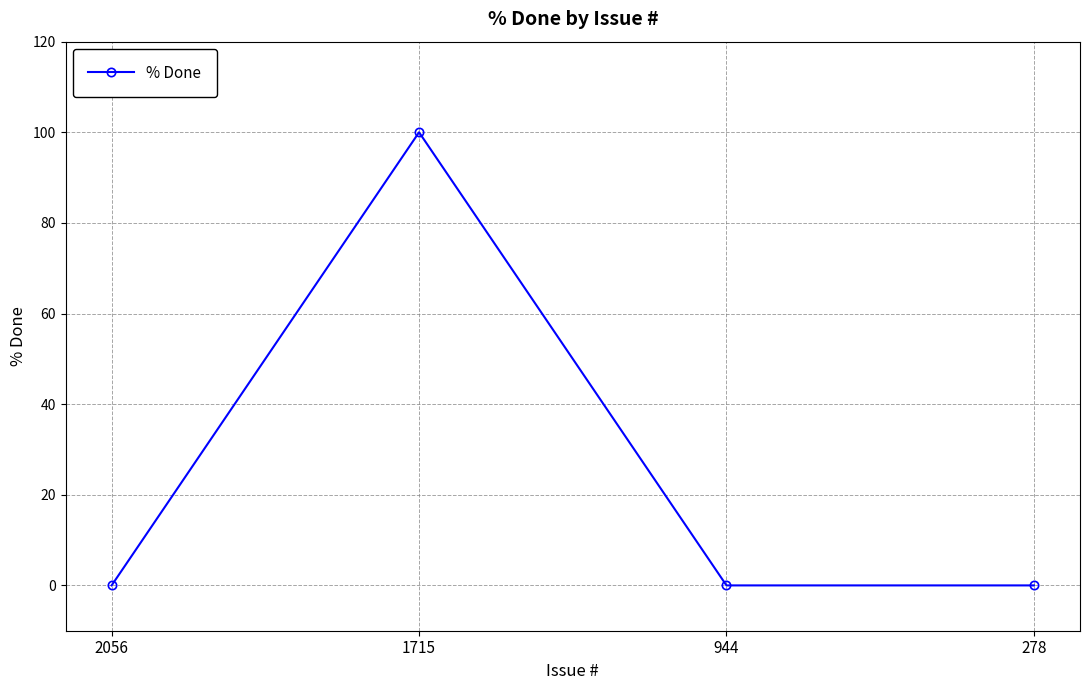

Is this an area chart (filled region under the line)?

No